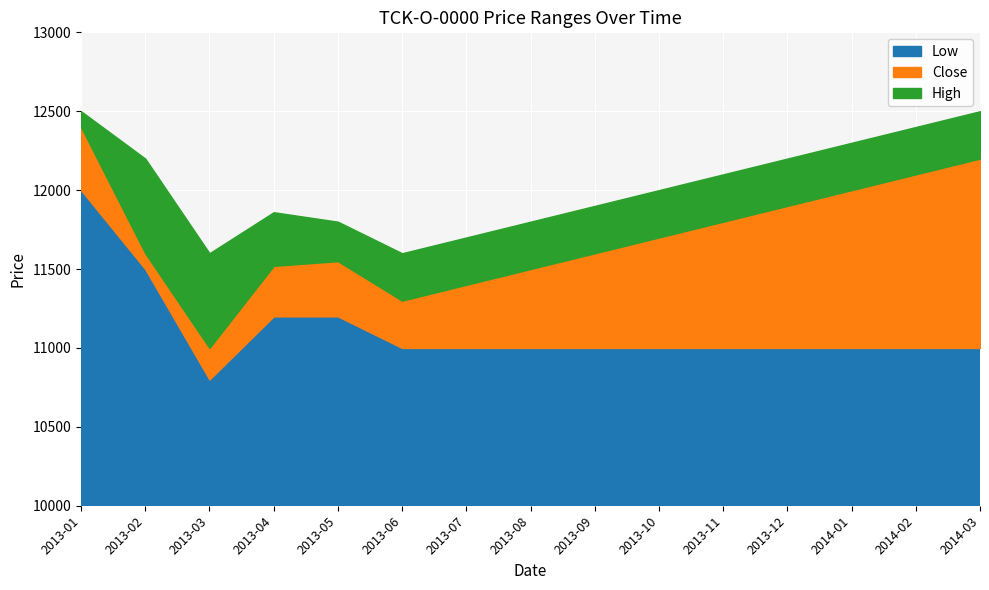

What is the lowest value of the Low series?

10800